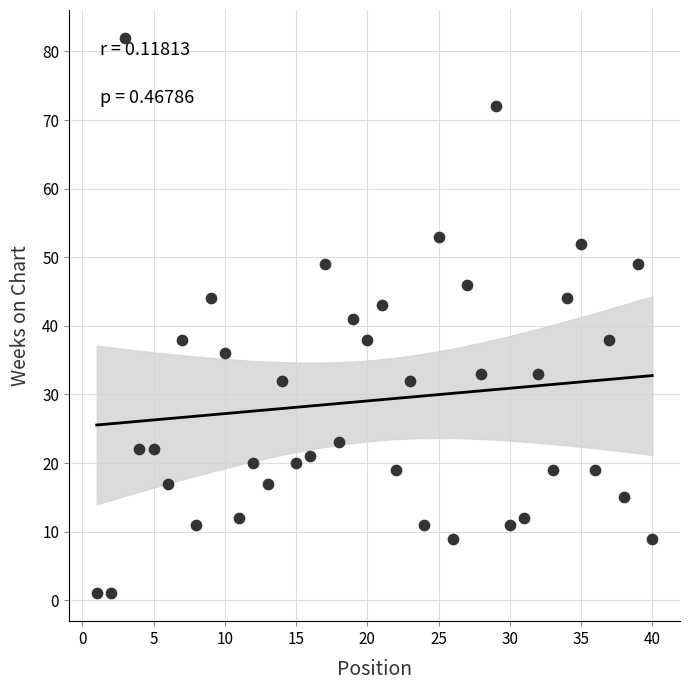

What is the range of Y values (max minus min)?

81